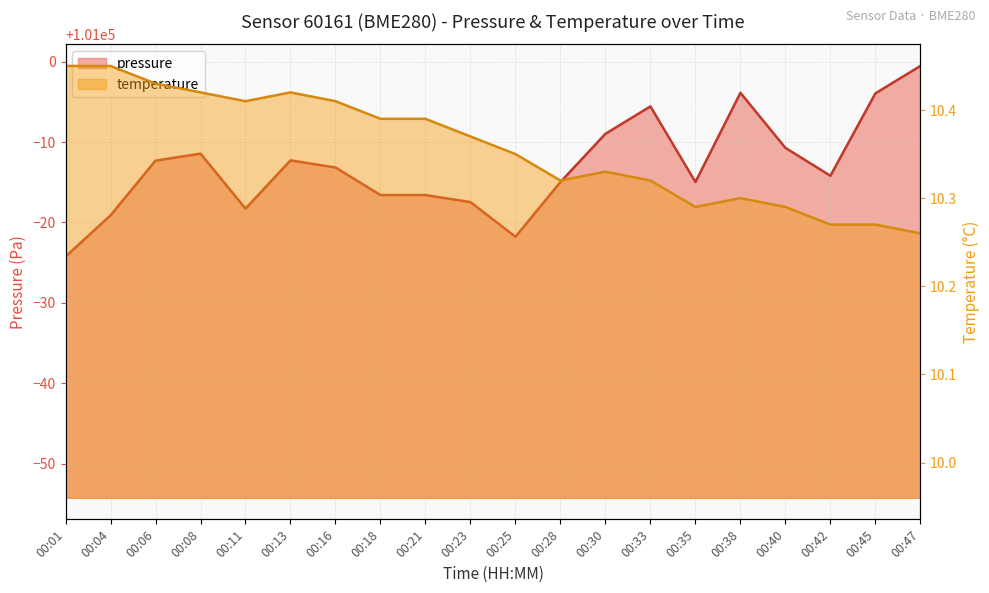

How many lines are shown in the chart?

2